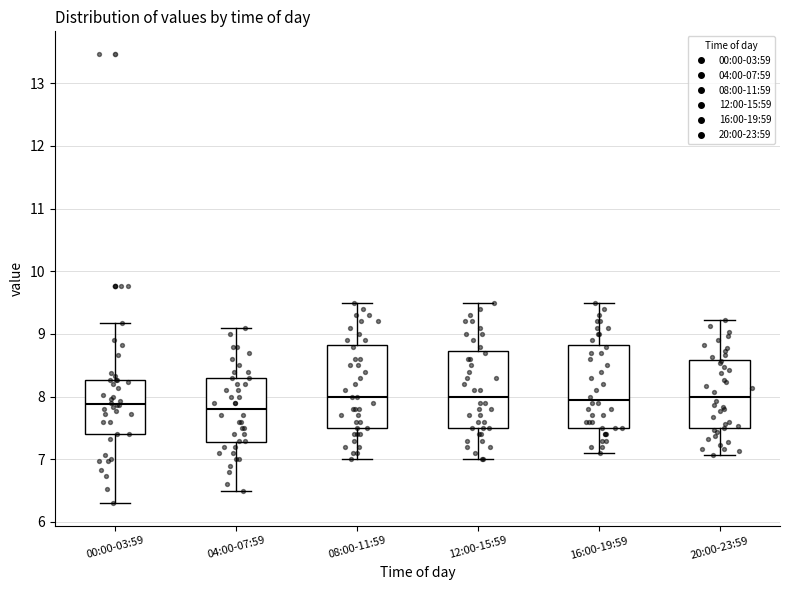

Reading left to right, read every box against the y-axis: the position of its median line, the range the box covers, and the ends of its whiskers. The values are not printed on the chart, so give them approximately, as read against the axis.

00:00-03:59: median 7.9, box 7.4 to 8.3, whiskers 6.3 to 9.2
04:00-07:59: median 7.8, box 7.3 to 8.3, whiskers 6.5 to 9.1
08:00-11:59: median 8.0, box 7.5 to 8.8, whiskers 7.0 to 9.5
12:00-15:59: median 8.0, box 7.5 to 8.7, whiskers 7.0 to 9.5
16:00-19:59: median 8.0, box 7.5 to 8.8, whiskers 7.1 to 9.5
20:00-23:59: median 8.0, box 7.5 to 8.6, whiskers 7.1 to 9.2